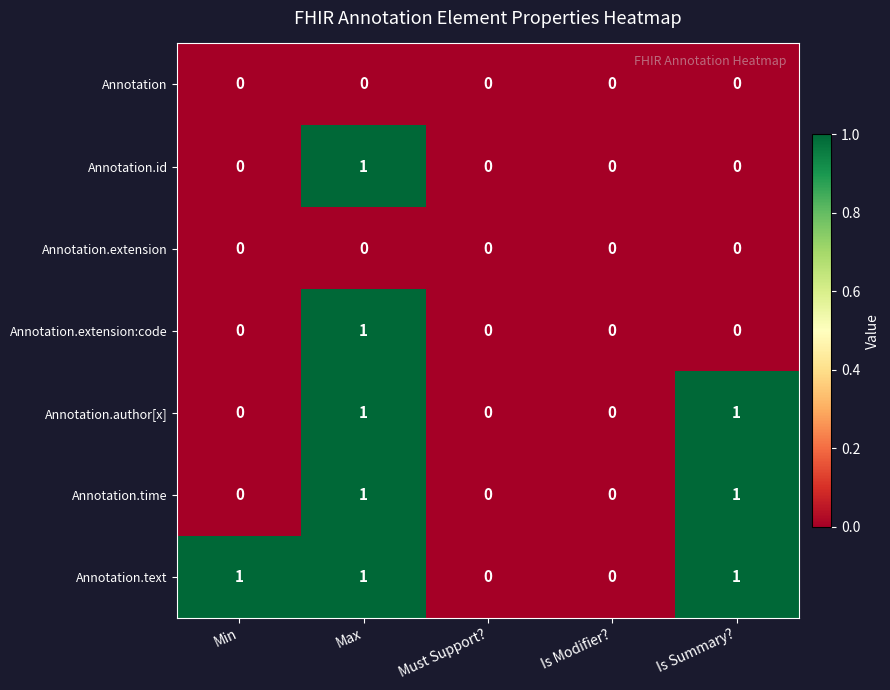

Between Min and Is Modifier?, which series saw the biggest shift?

Annotation.text